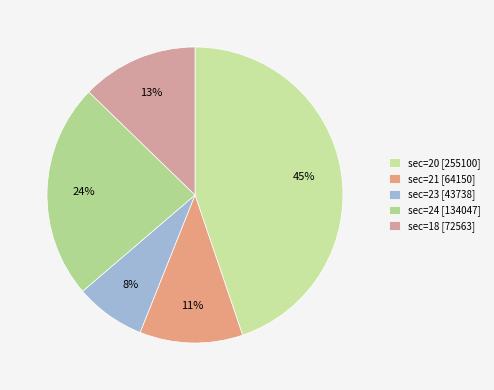

Count the number of slices in the pie.

5